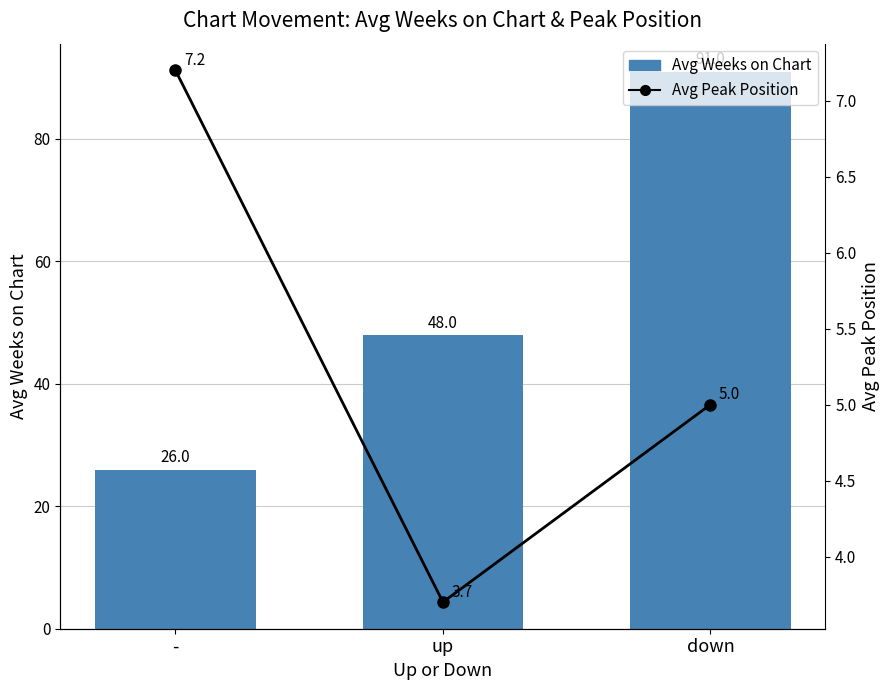

What is the smallest value displayed?

3.7